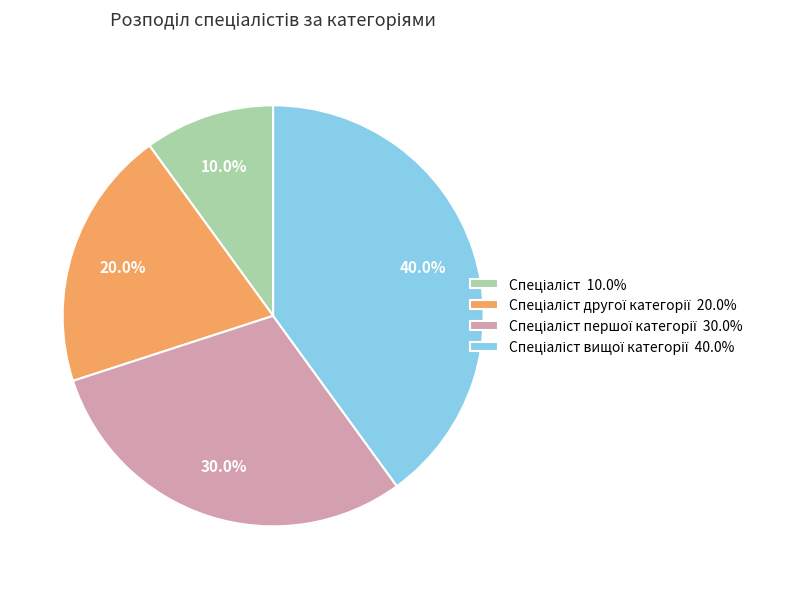

Is there a majority slice in this chart?

No